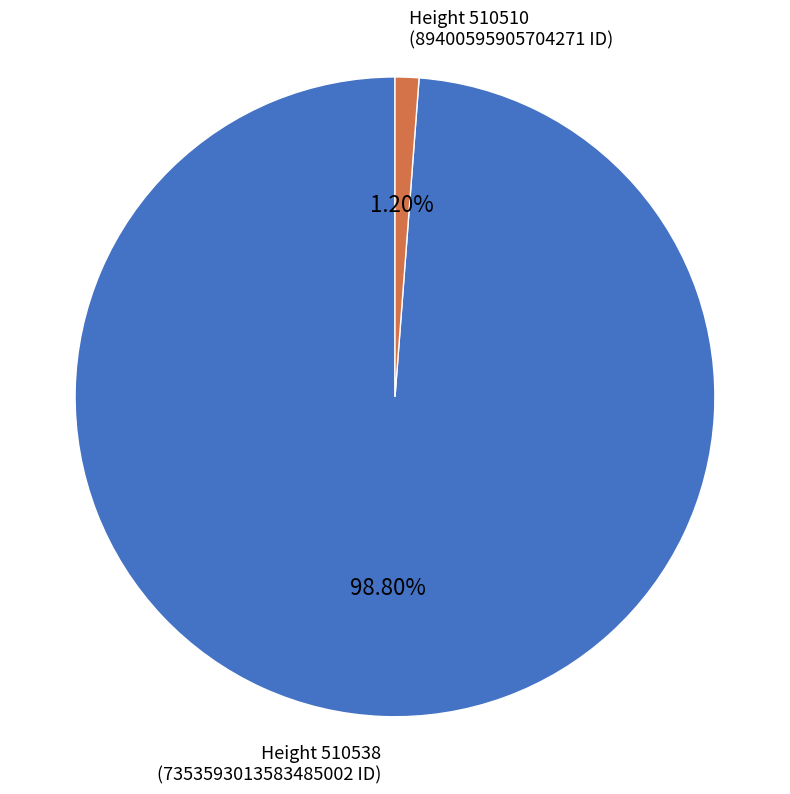

To the nearest percent, what is the average slice percentage?

50%